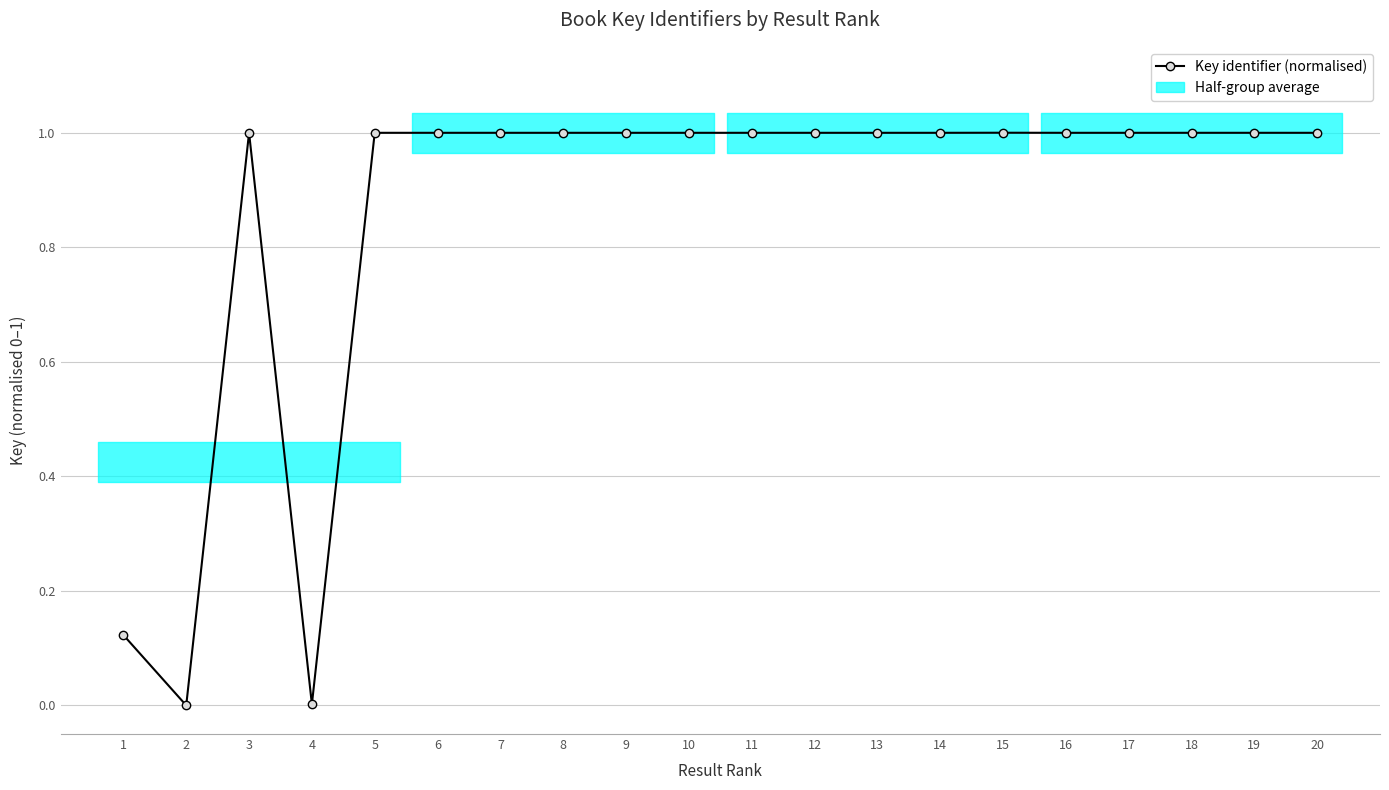

Is it true that the value at 2 is -0.5?

False